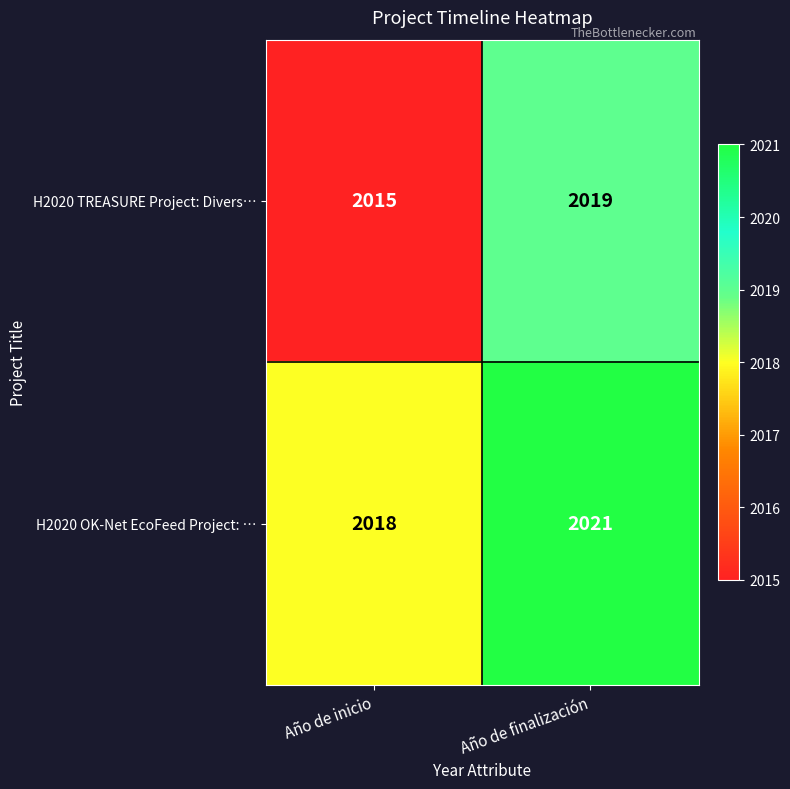

What is the total value across all series at Año de finalización?

4040